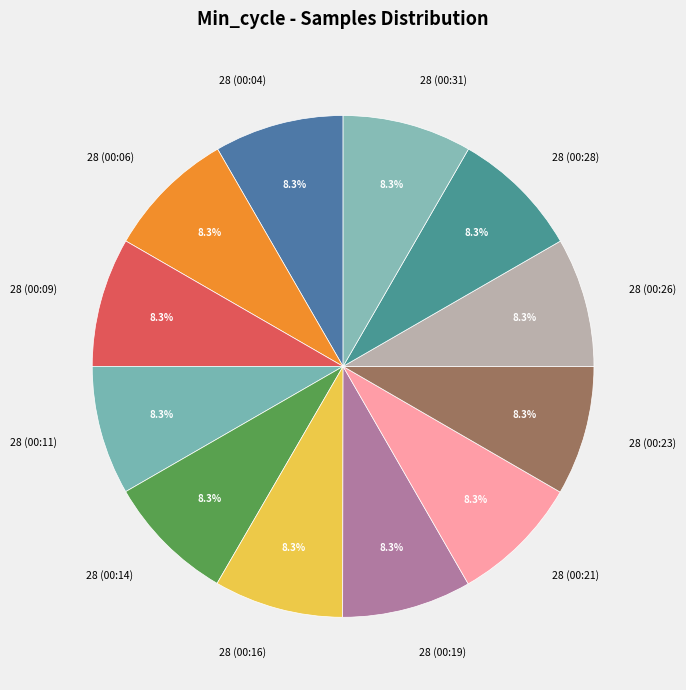

How many segments does this pie chart have?

12